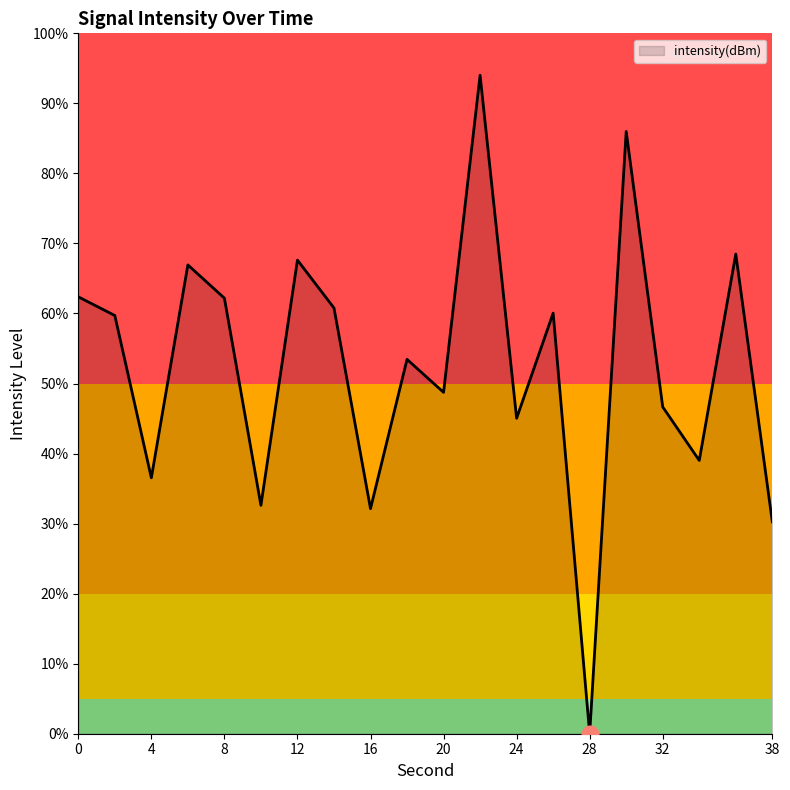

What is the maximum value shown in the chart?

94.0